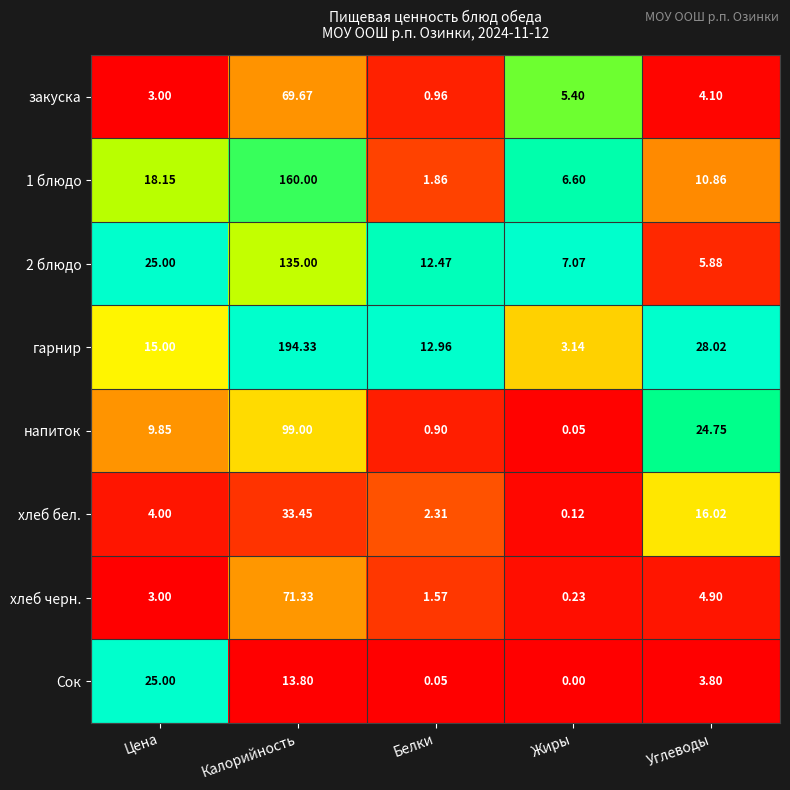

Which series has the widest spread of values?

гарнир